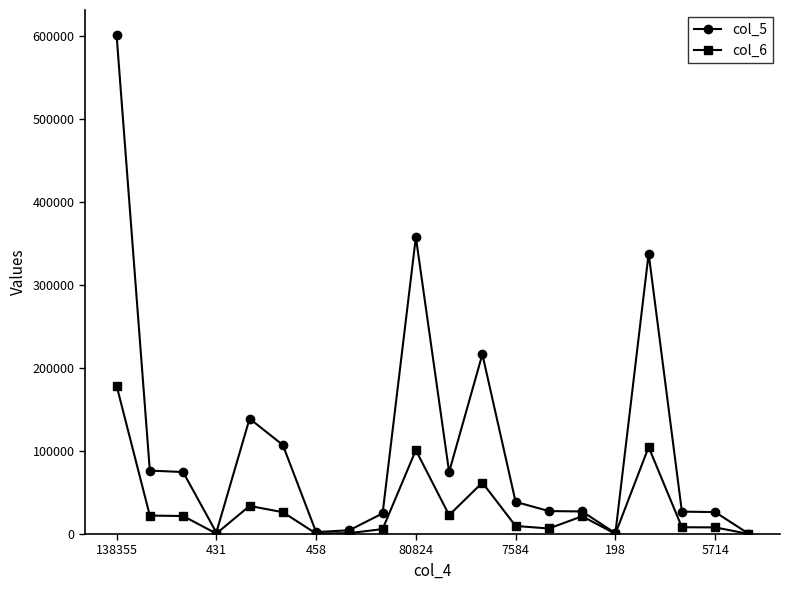

True or false: col_6 has more than 0 interior local peaks.

True